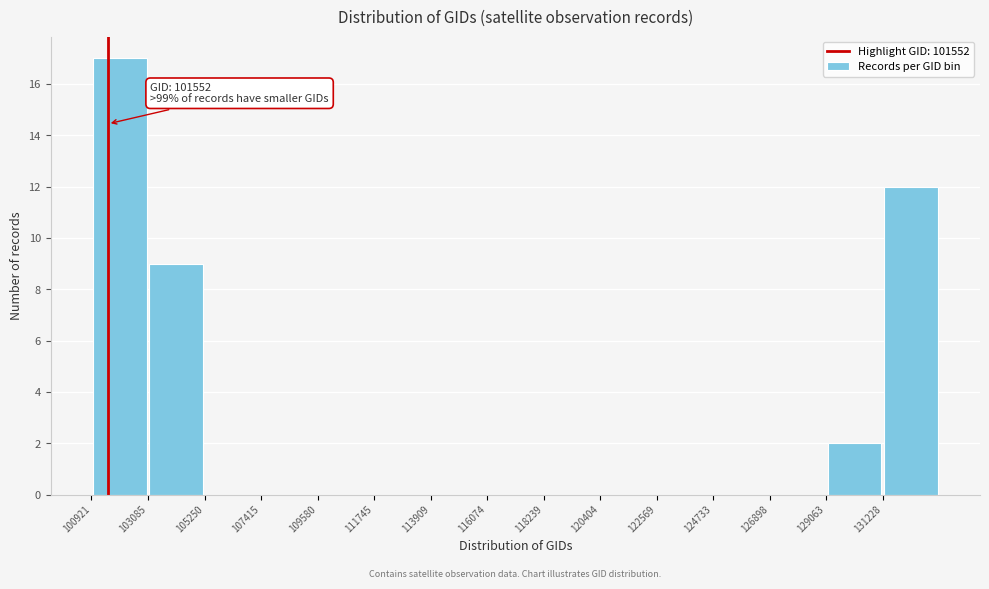

Which range on the x-axis has the tallest bar?

101000 to 103000